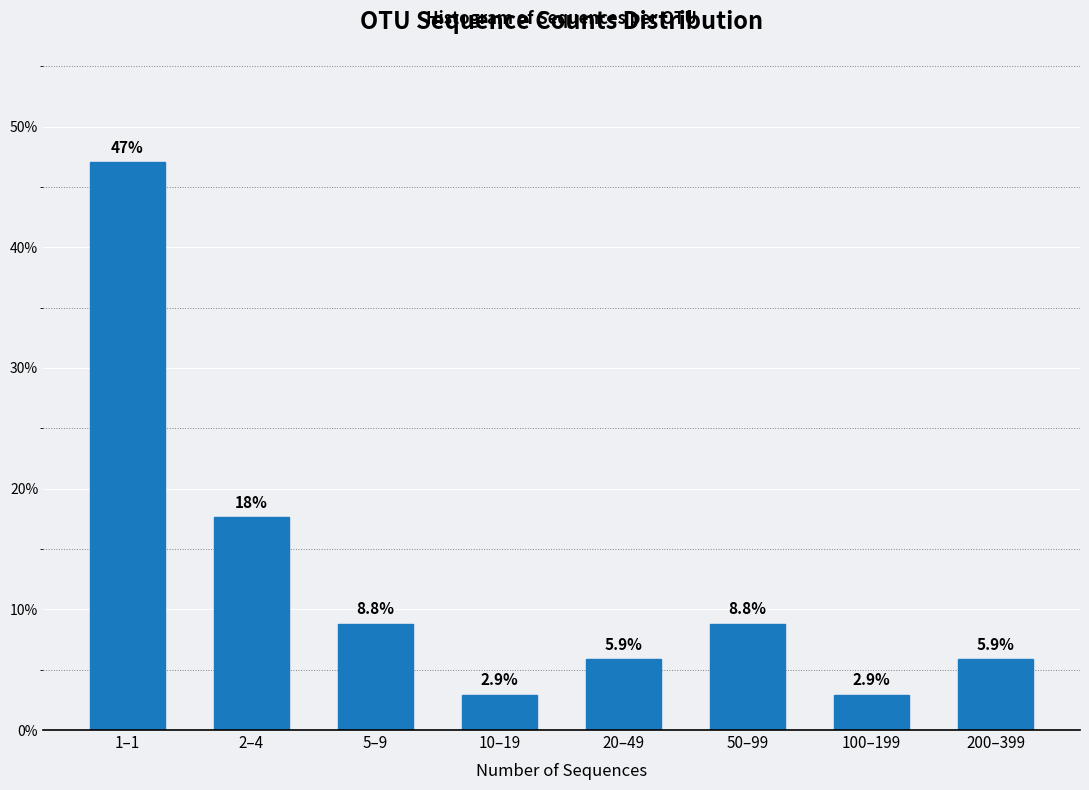

Reading left to right, list all the values displayed in this chart.

1–1=47.1	2–4=17.6	5–9=8.8	10–19=2.9	20–49=5.9	50–99=8.8	100–199=2.9	200–399=5.9